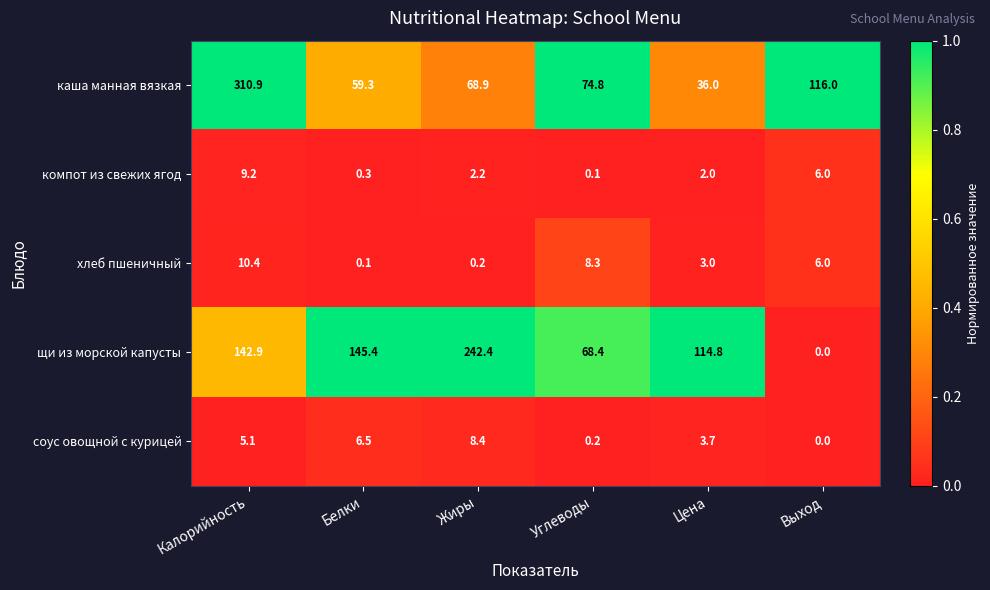

What is the difference between the highest and lowest values at Калорийность?

305.8